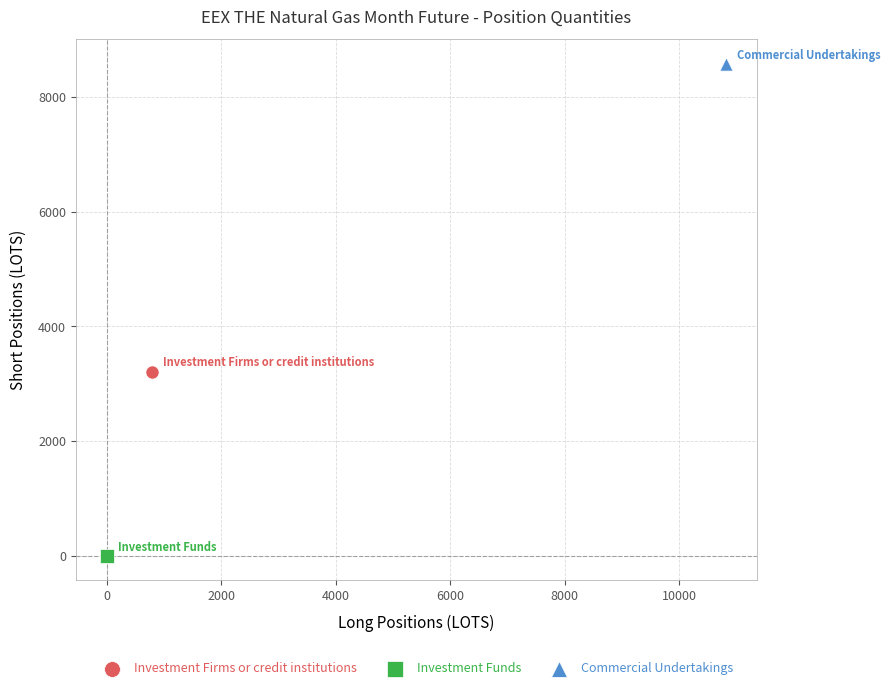

What are all the series names shown in the legend?

Investment Firms or credit institutions, Investment Funds, Commercial Undertakings